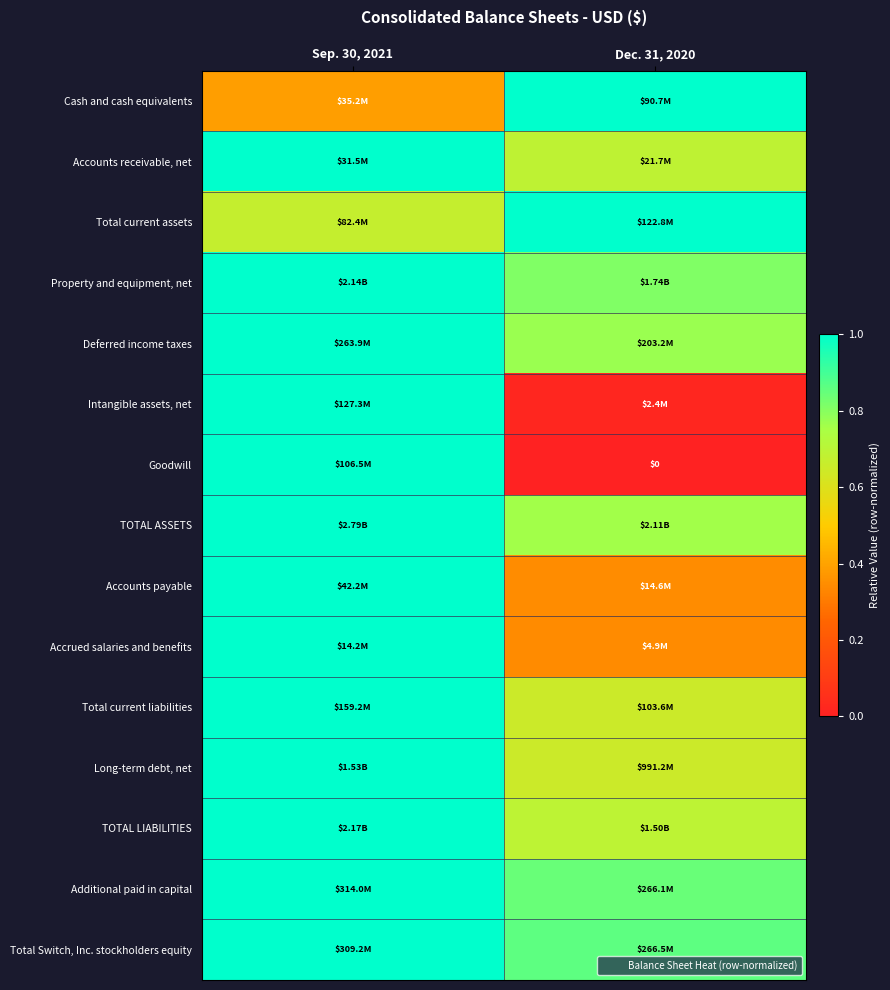

At which label does Deferred income taxes reach its minimum?

Dec. 31, 2020